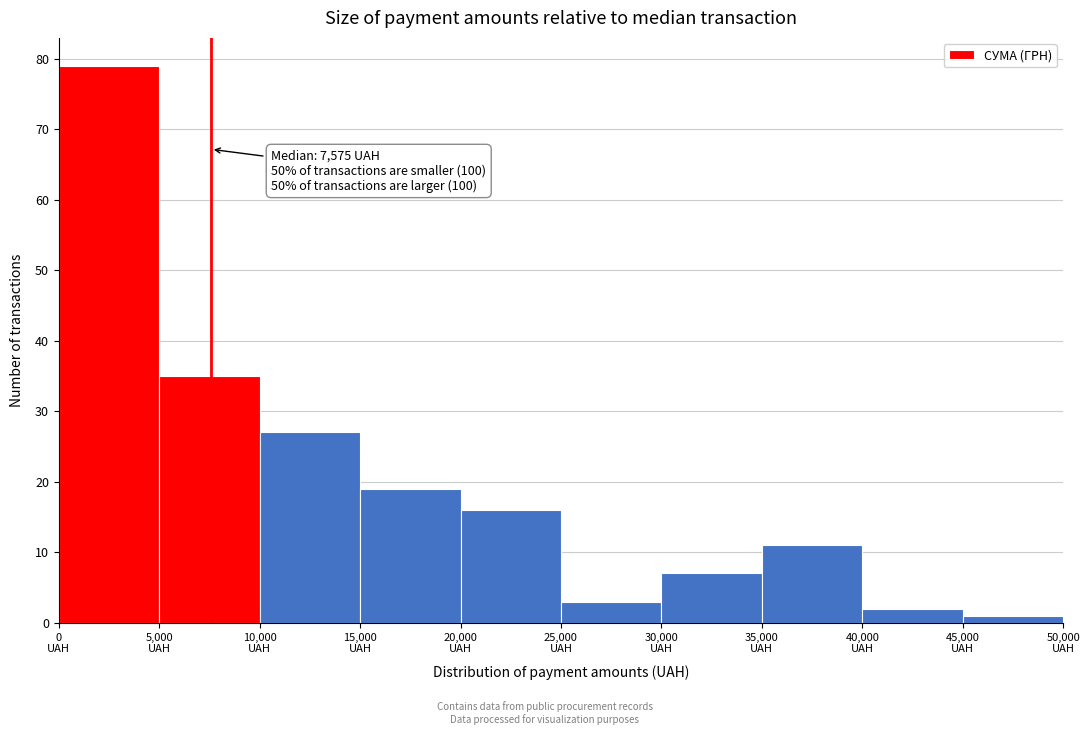

Which range on the x-axis has the tallest bar?

0 to 5000